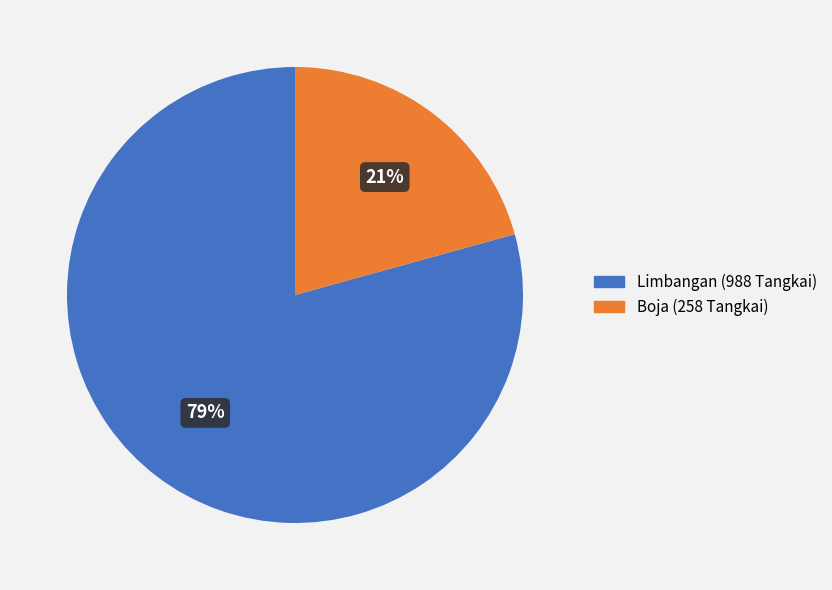

What is the ratio of the value at Boja to the value at Limbangan?

0.3